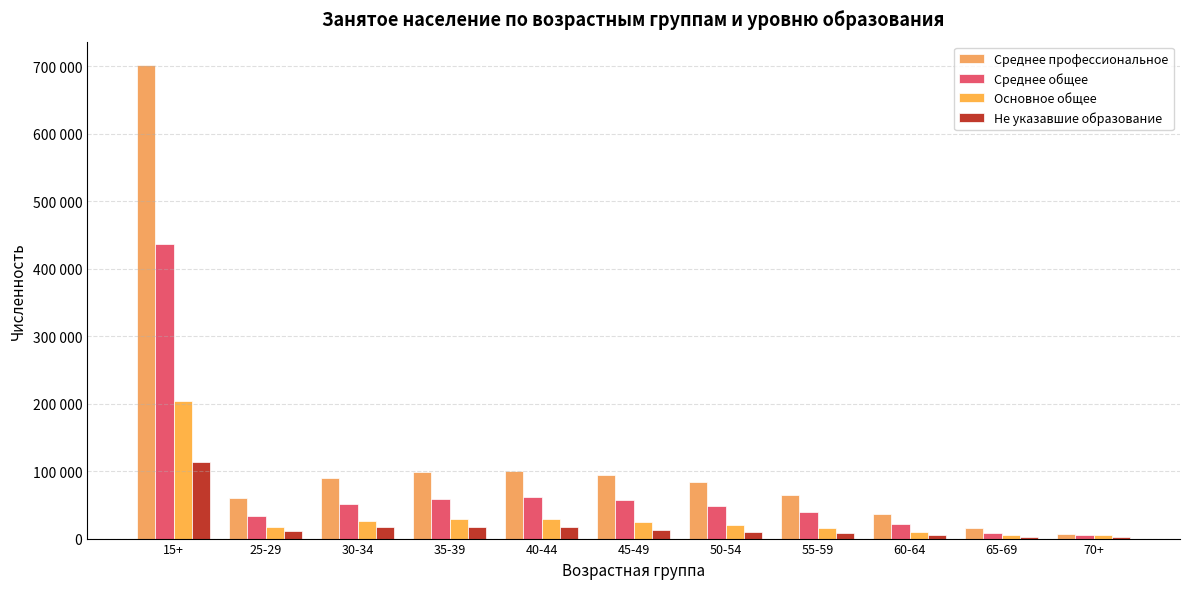

Are the bars horizontal?

No